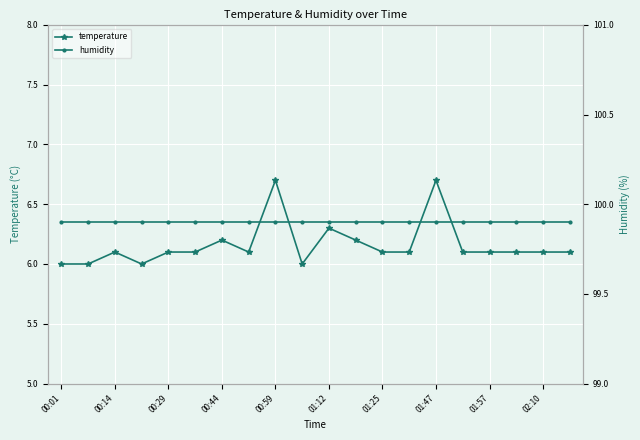

What is the difference between the maximum and minimum values in the temperature series?

0.7